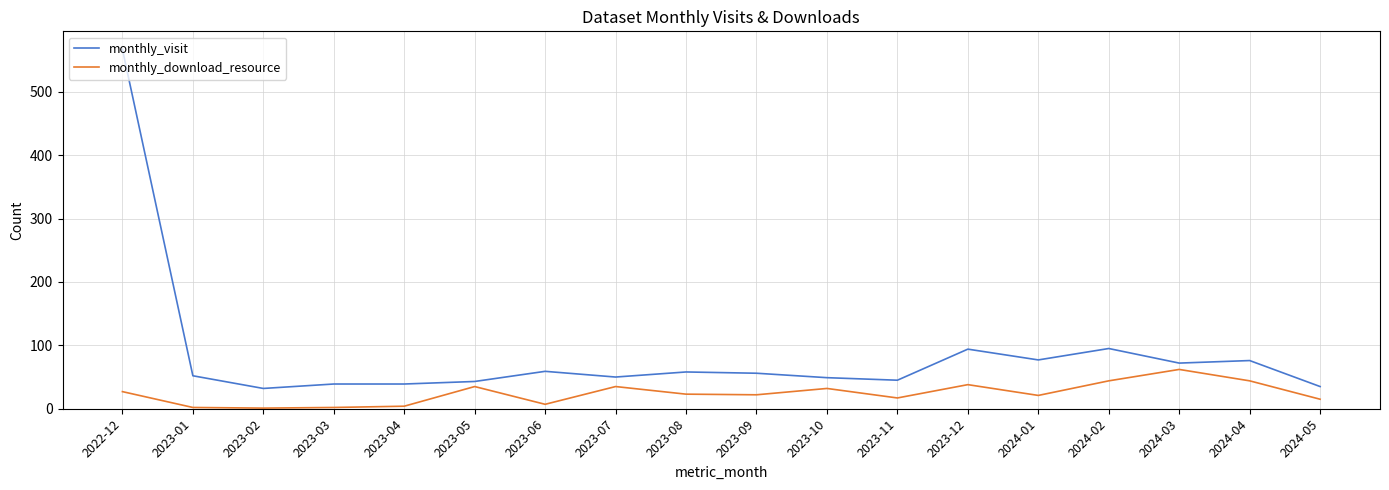

At which category is the sum across all series the highest?

2022-12